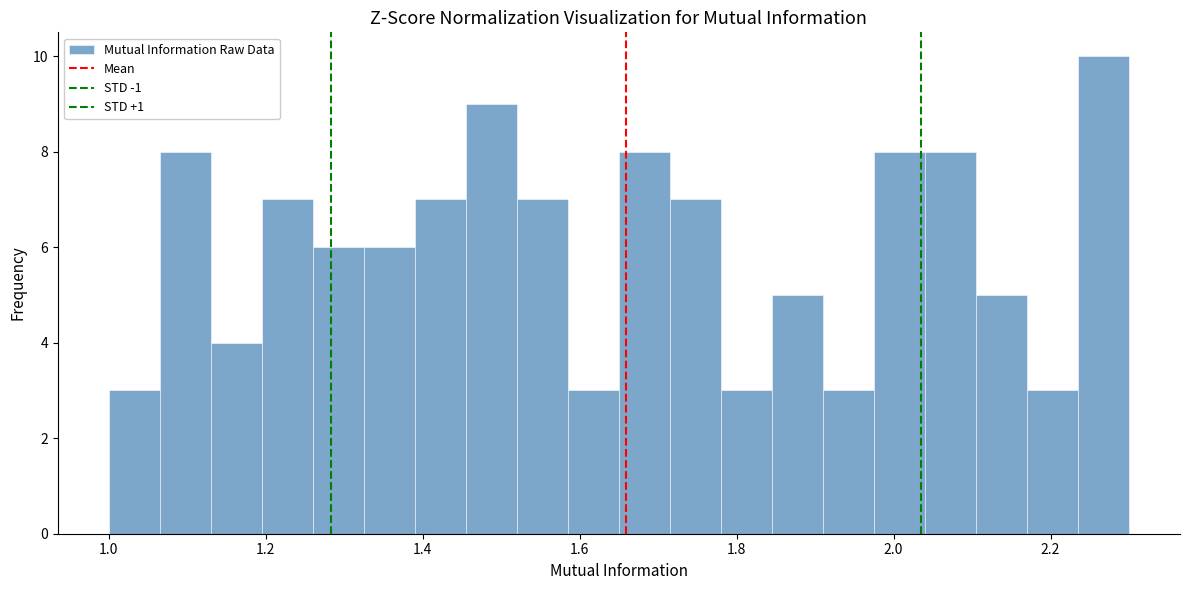

Read against the x-axis, roughly where is the centre of the tallest bar?

2.26